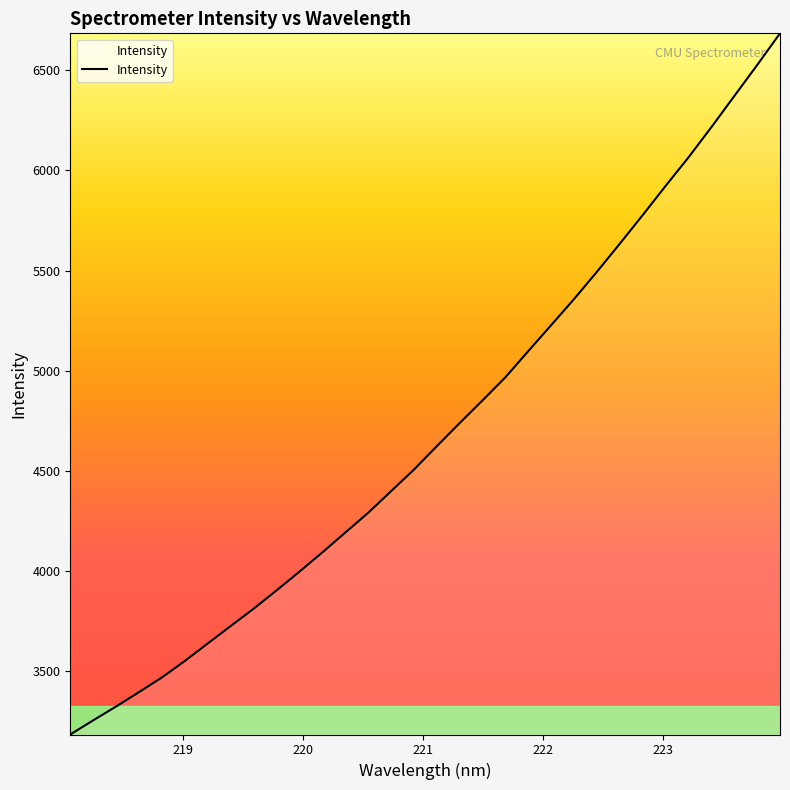

What is the smallest value displayed?

3181.9